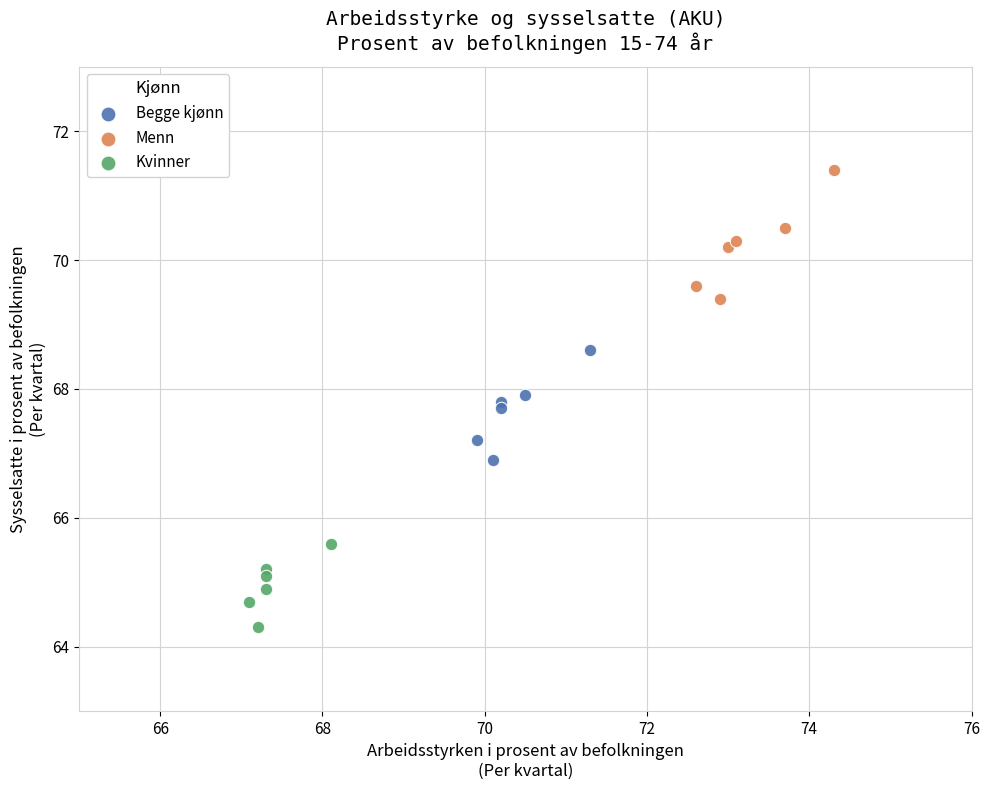

Which series has the widest spread of Y values?

Menn